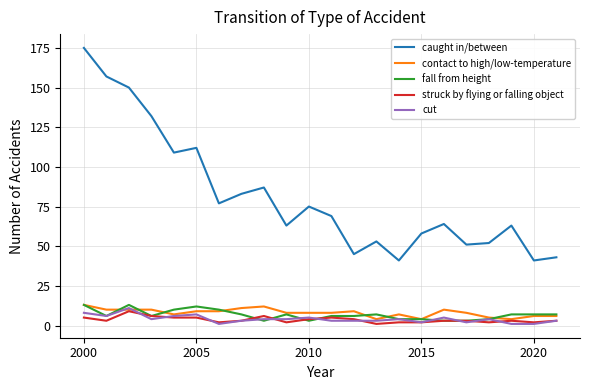

At how many categories does at least one series exceed 4?

22